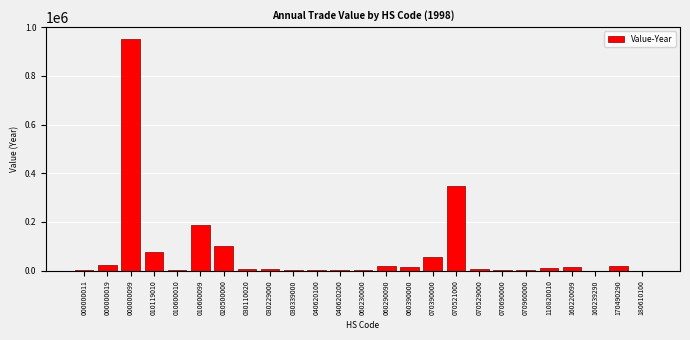

At which label is the value closest to 476518?

070521000